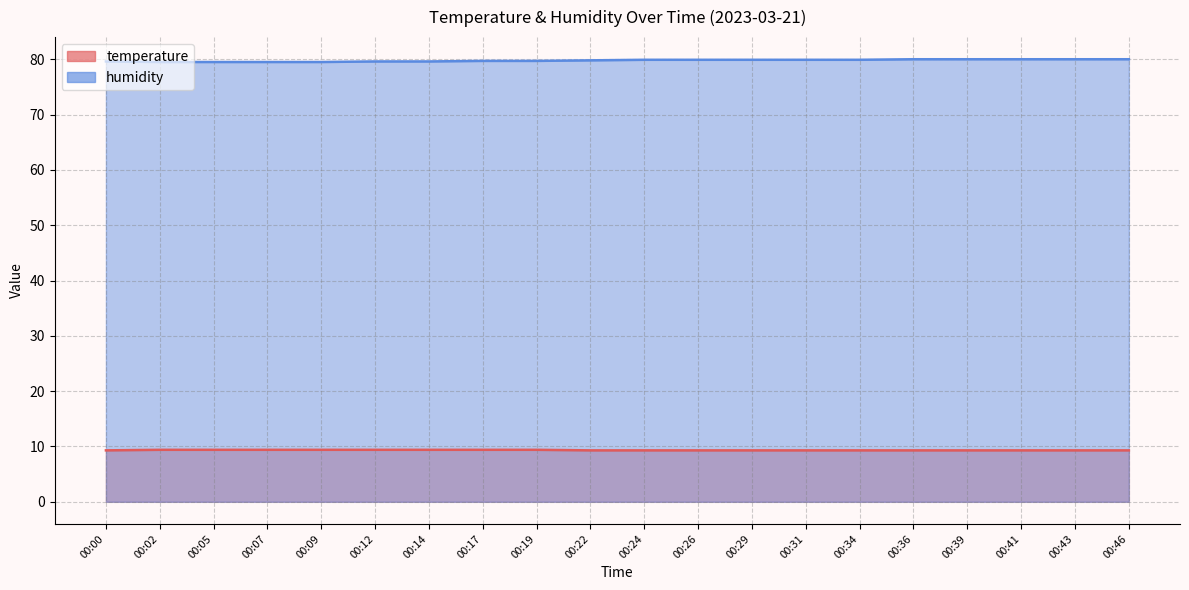

Count the number of data series in this chart.

2